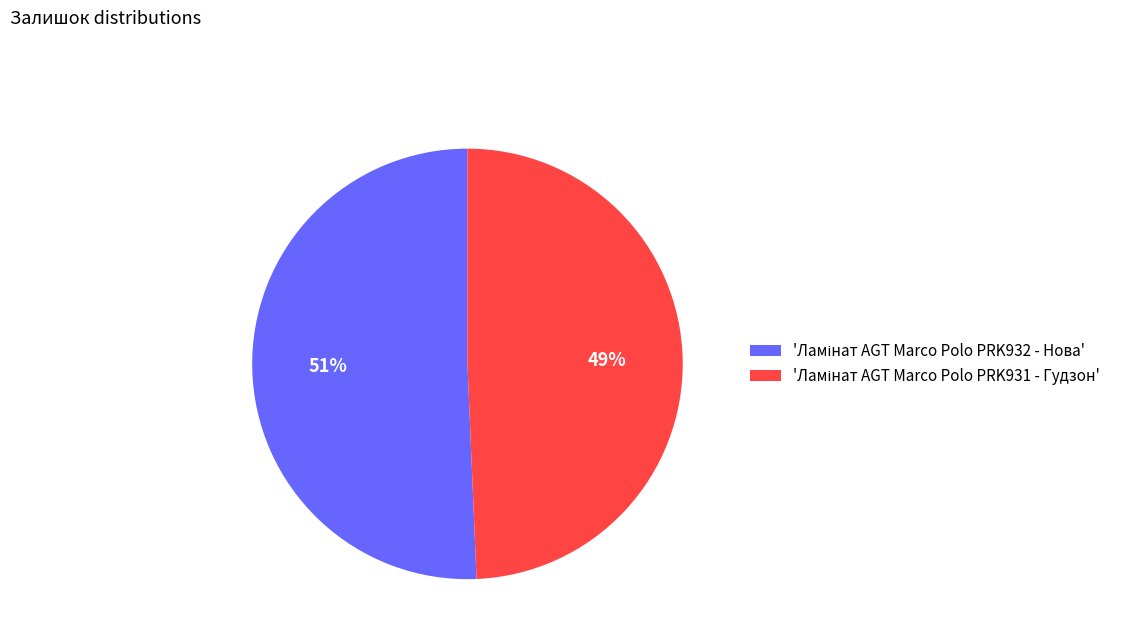

To the nearest percent, what is the average slice percentage?

50%